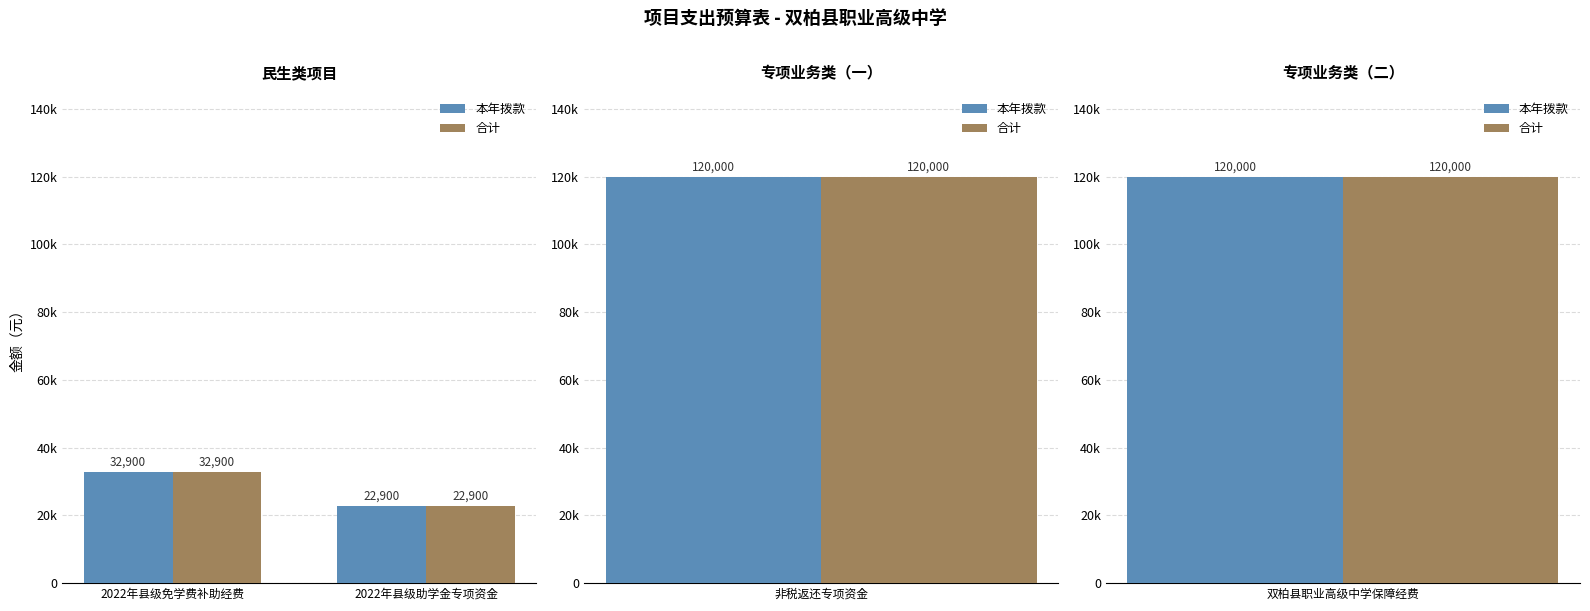

How many data points in 合计 are less than 32900?

1